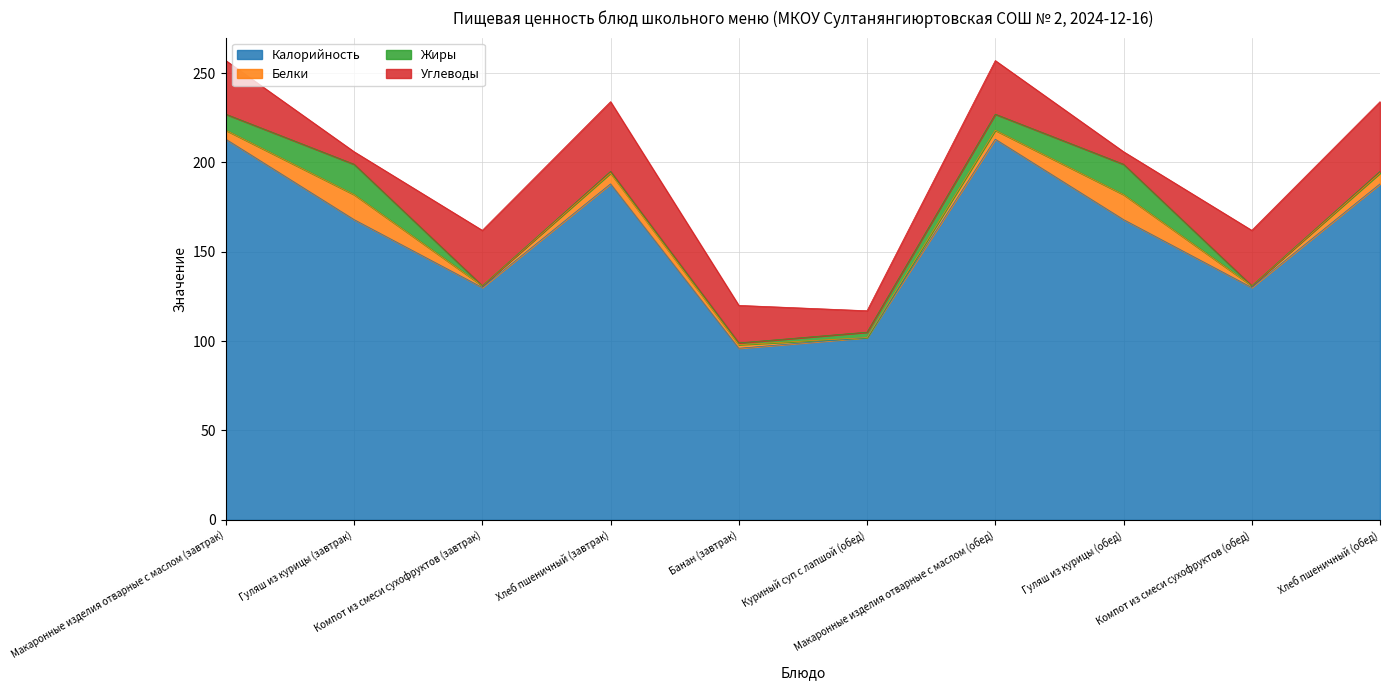

What is the difference between the Калорийность values at Гуляш из курицы (обед) and Хлеб пшеничный (обед)?

20